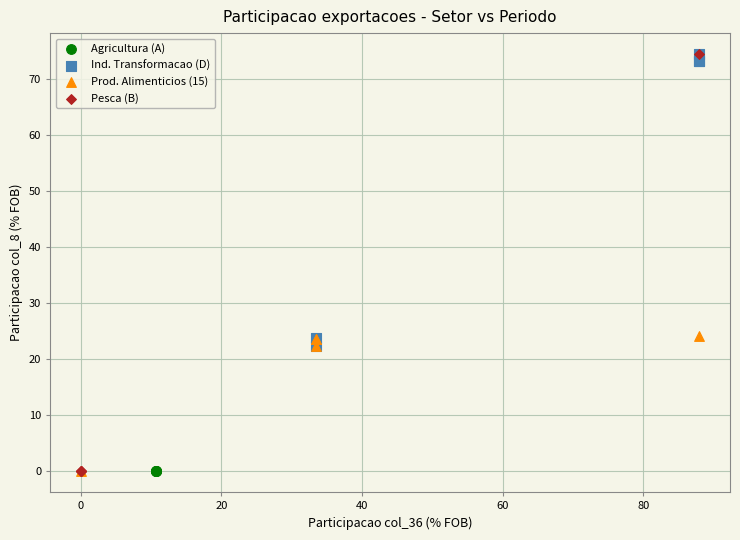

Which series has the largest Y range (max minus min)?

Pesca (B)